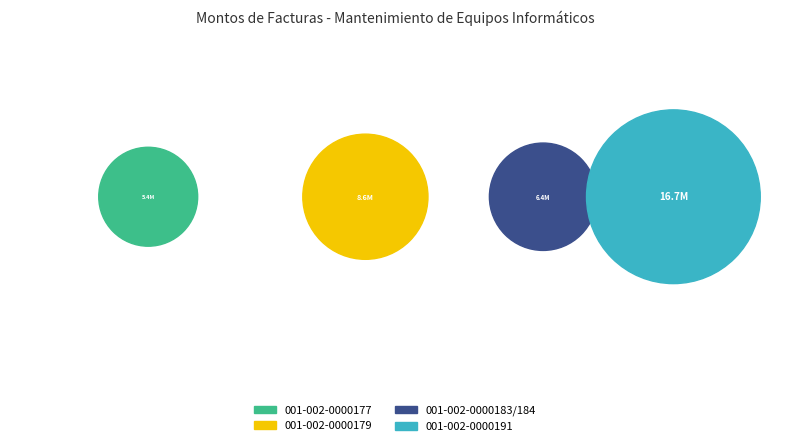

To the nearest percent, what is the difference between the 001-002-0000191 and 001-002-0000177 slice percentages?

30%